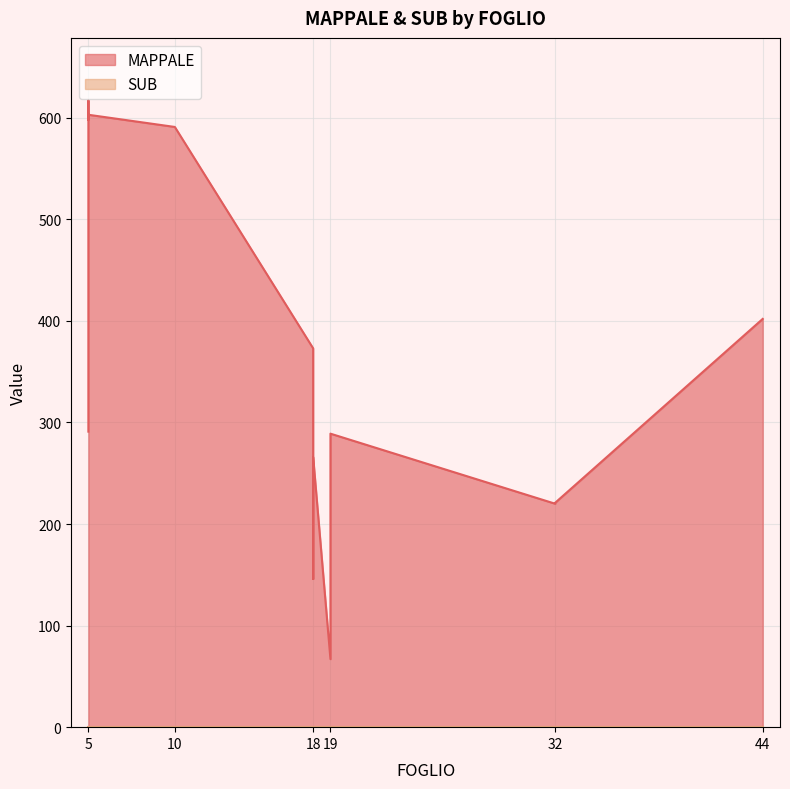

How many distinct data groups are displayed?

2